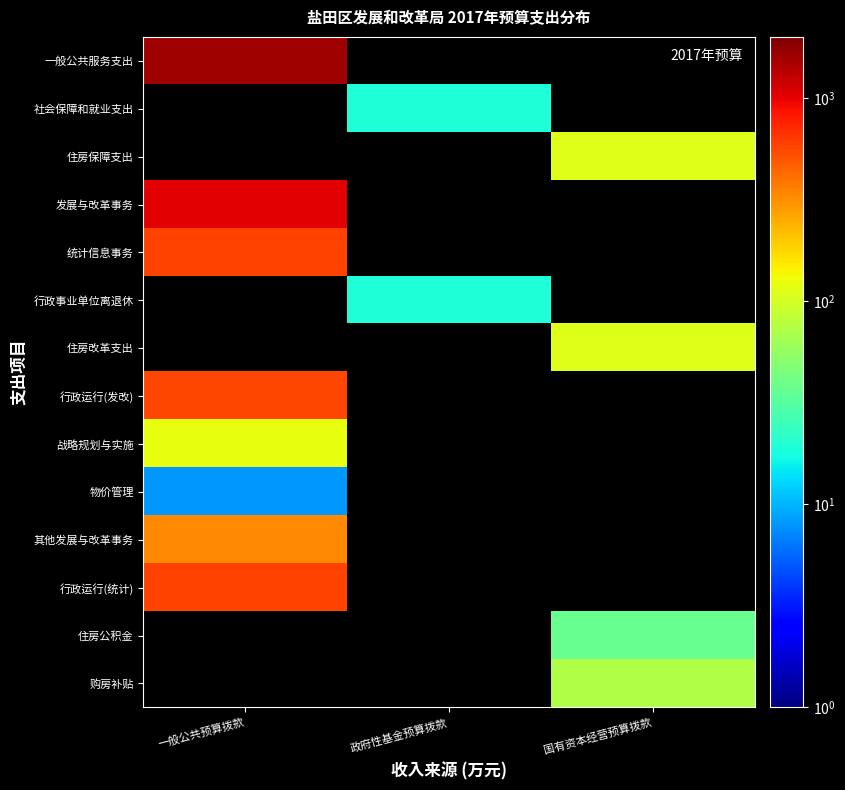

The value of 统计信息事务 at 一般公共预算拨款 is 878.6. True or false?

False